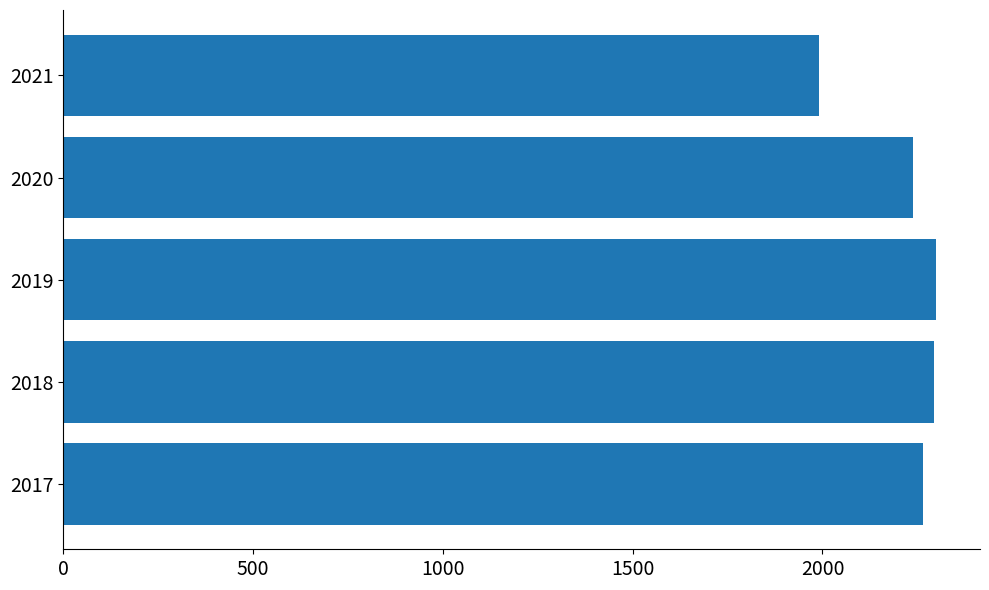

The chart shows a value of 1141 at 2021. True or false?

False